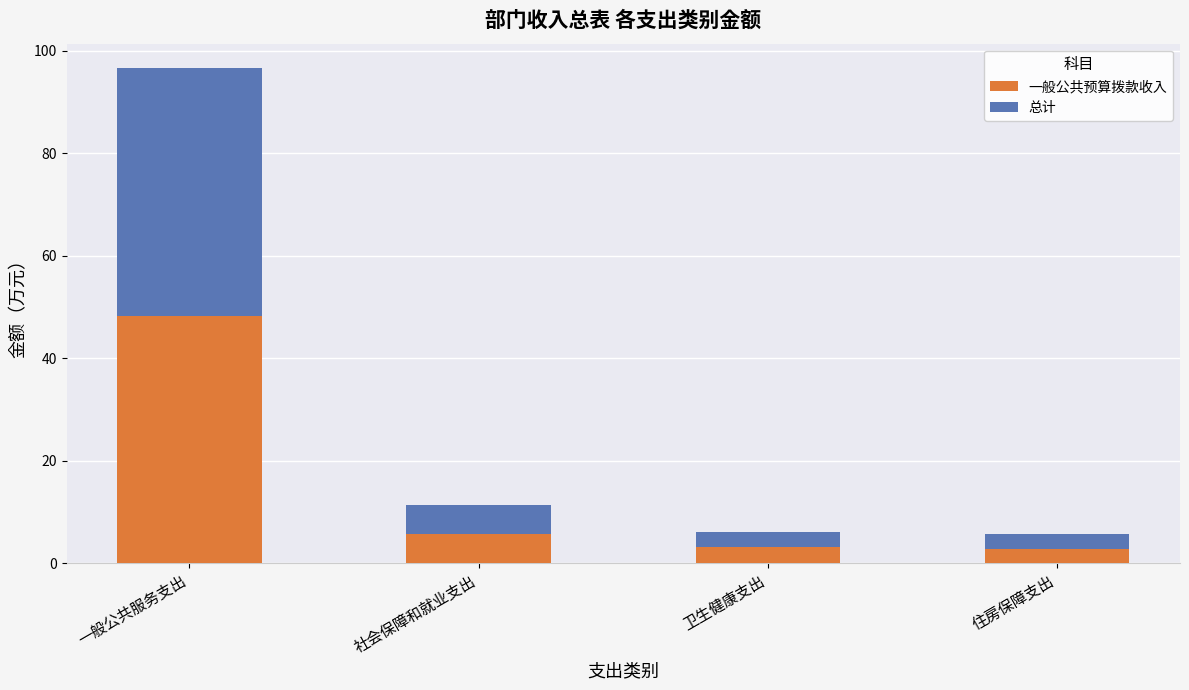

How many bars are there in total?

4